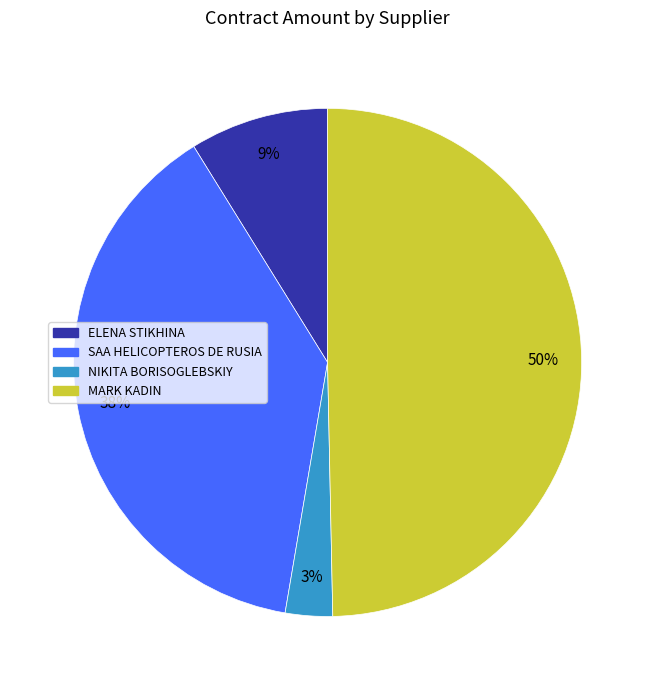

The ELENA STIKHINA slice represents 22% of the pie. True or false?

False